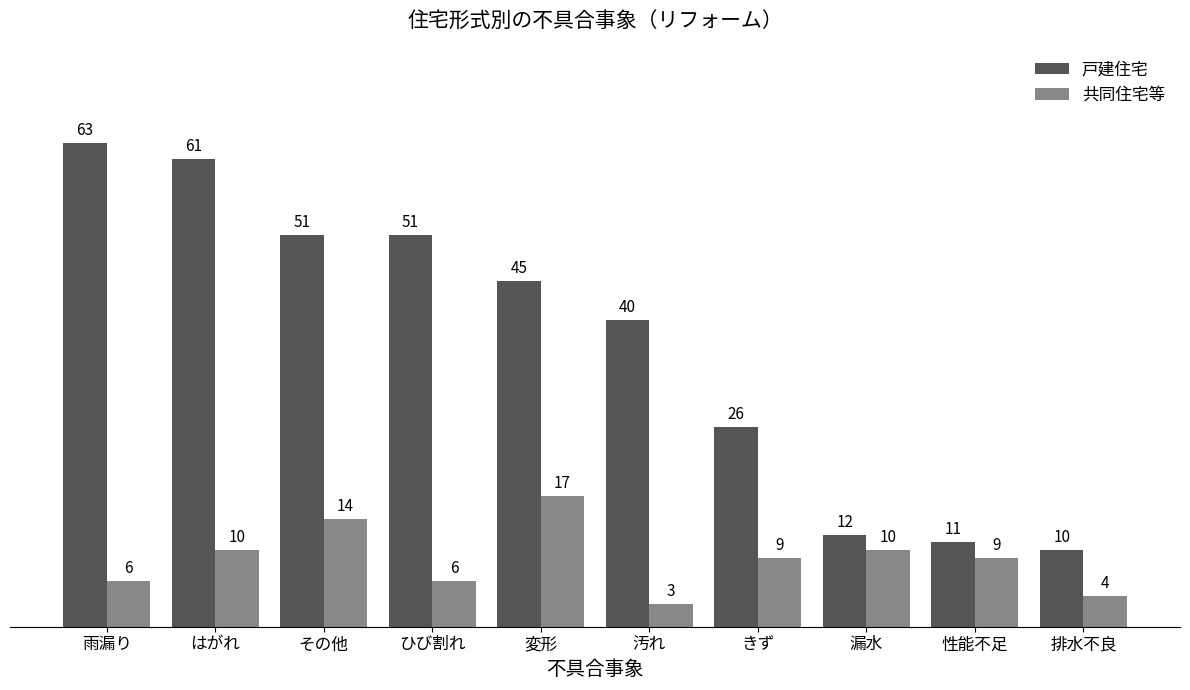

What is the label of the 10th bar from the right?

雨漏り